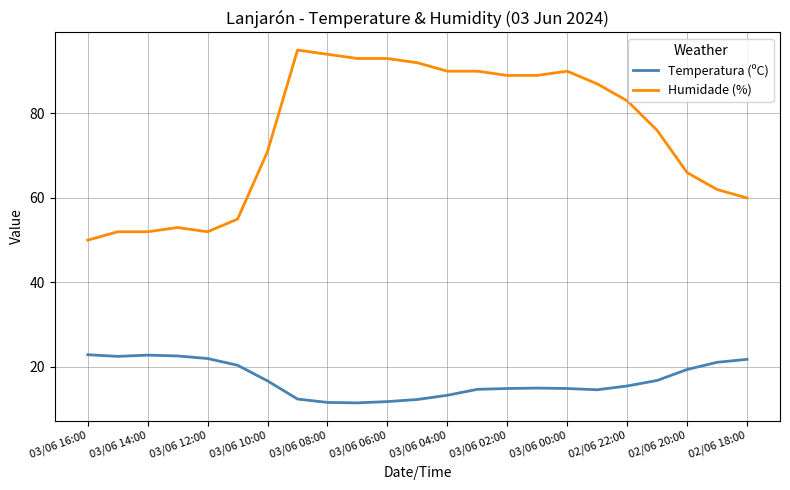

Rank the series by their maximum value, from lowest to highest.

Temperatura (ºC), Humidade (%)